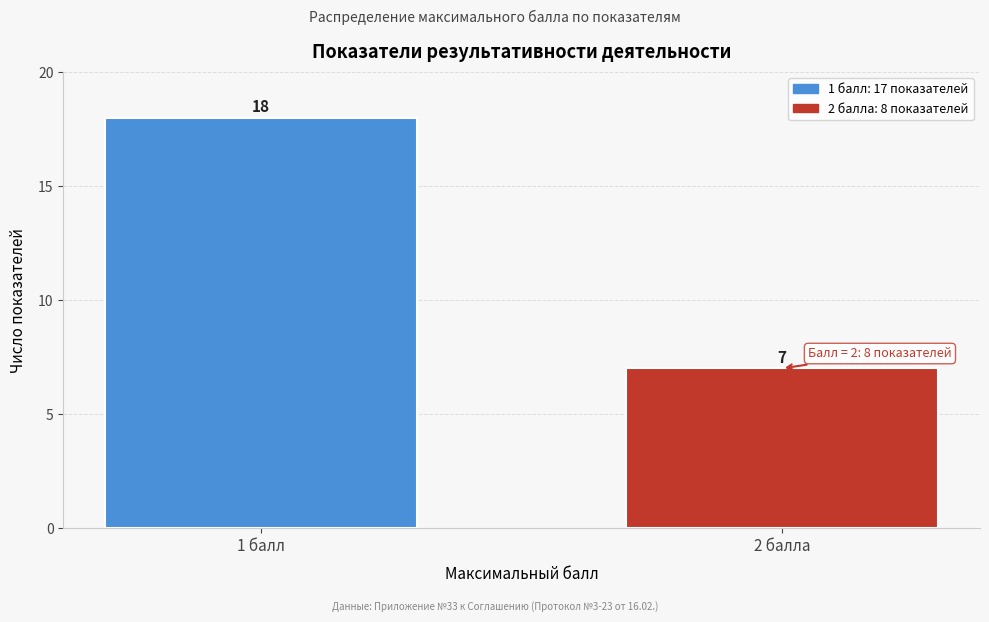

Reading right to left, transcribe all the data shown in this chart.

7	18